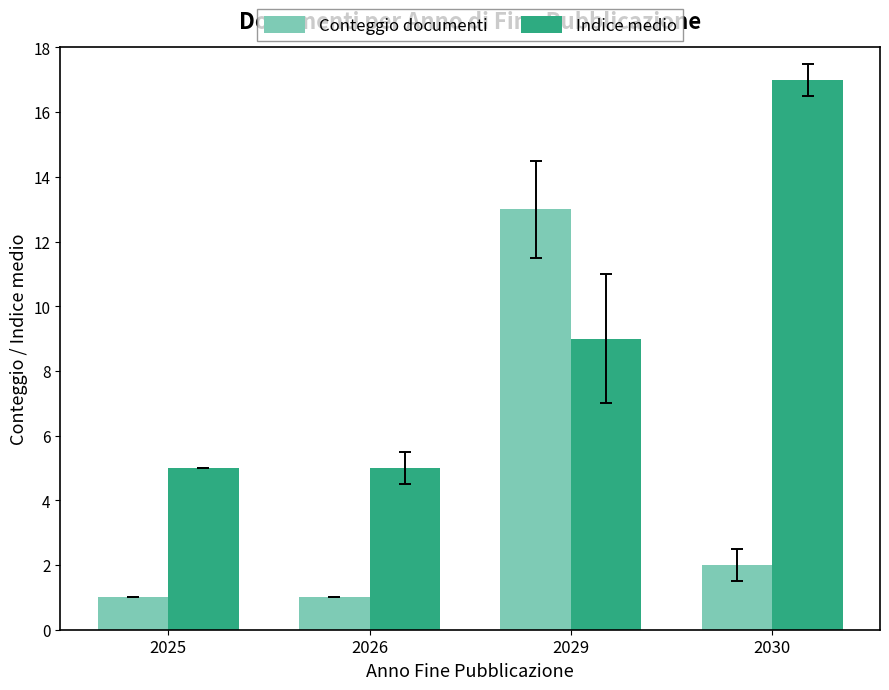

Rank the series by their average value, from lowest to highest.

Conteggio documenti, Indice medio